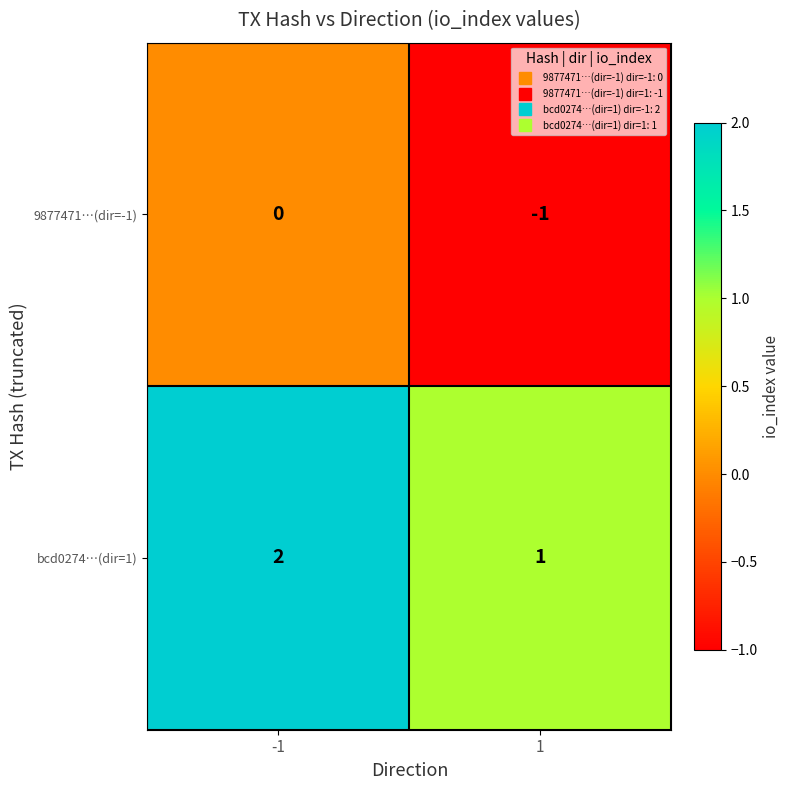

Which series has the largest total across all categories?

bcd0274…(dir=1)